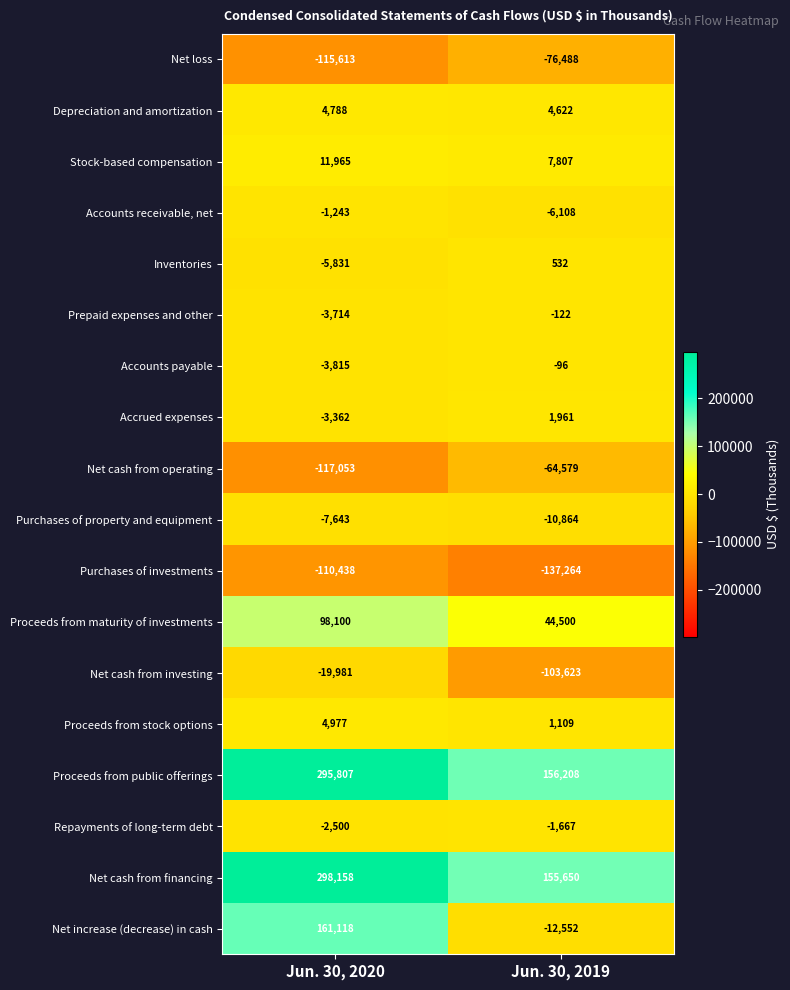

Which series changed the most between Jun. 30, 2020 and Jun. 30, 2019?

Net increase (decrease) in cash